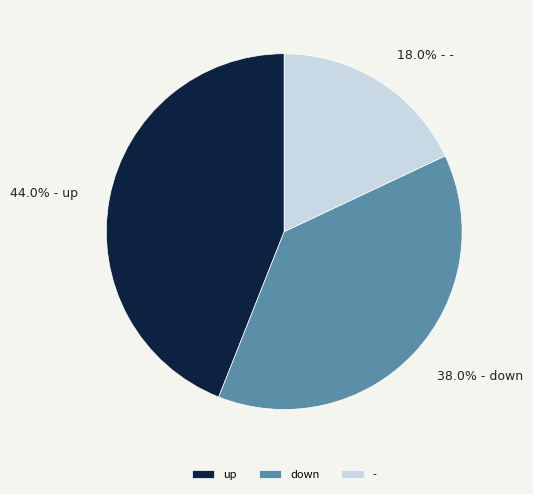

What portion of the pie excludes -?

82.0%